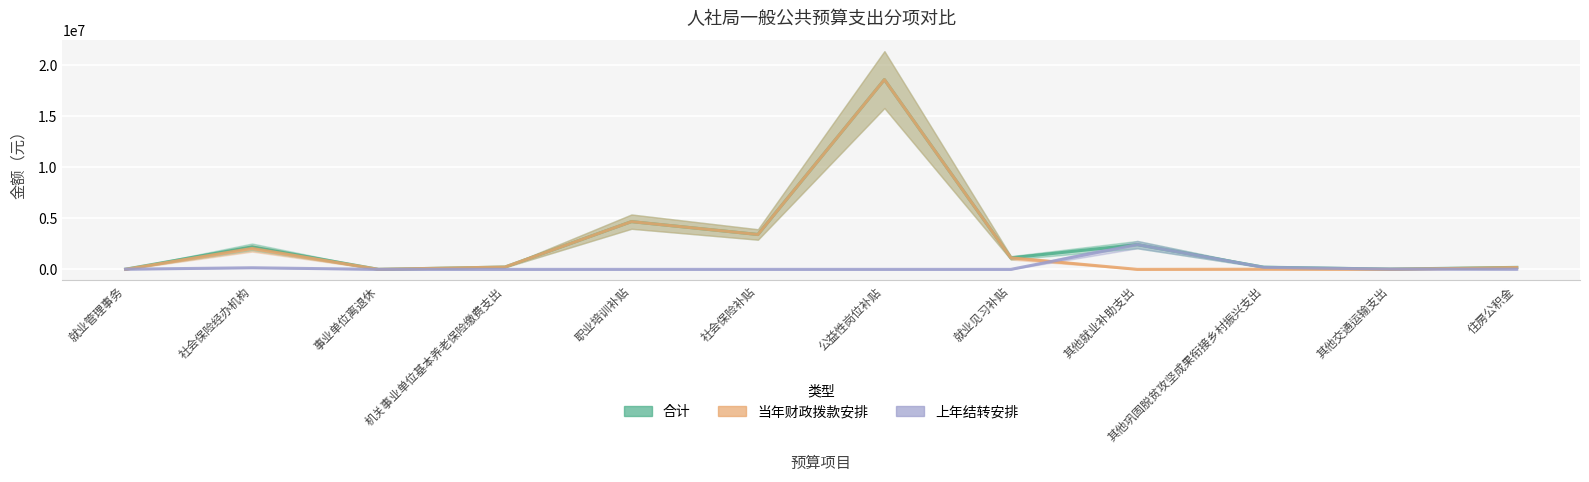

True or false: 上年结转安排 and 合计 intersect in this chart.

False